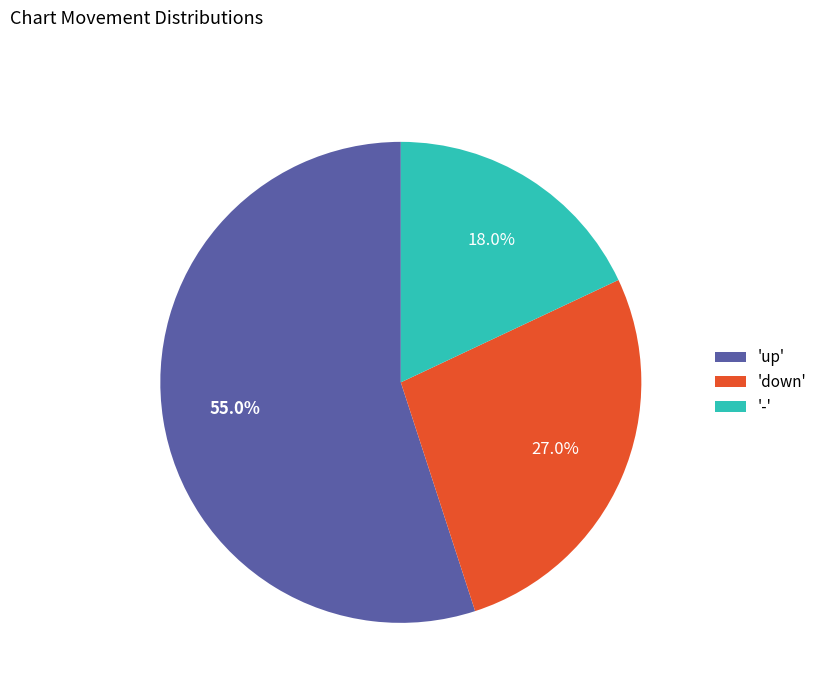

Is there a majority slice in this chart?

Yes